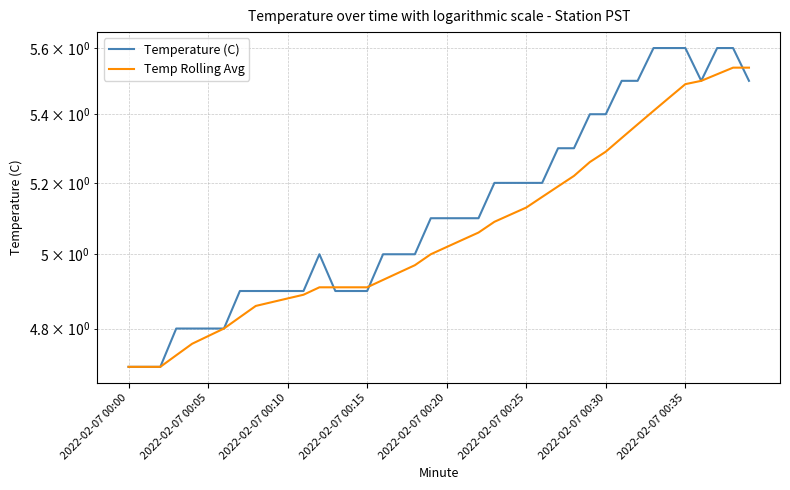

What position from the right is 19?

21